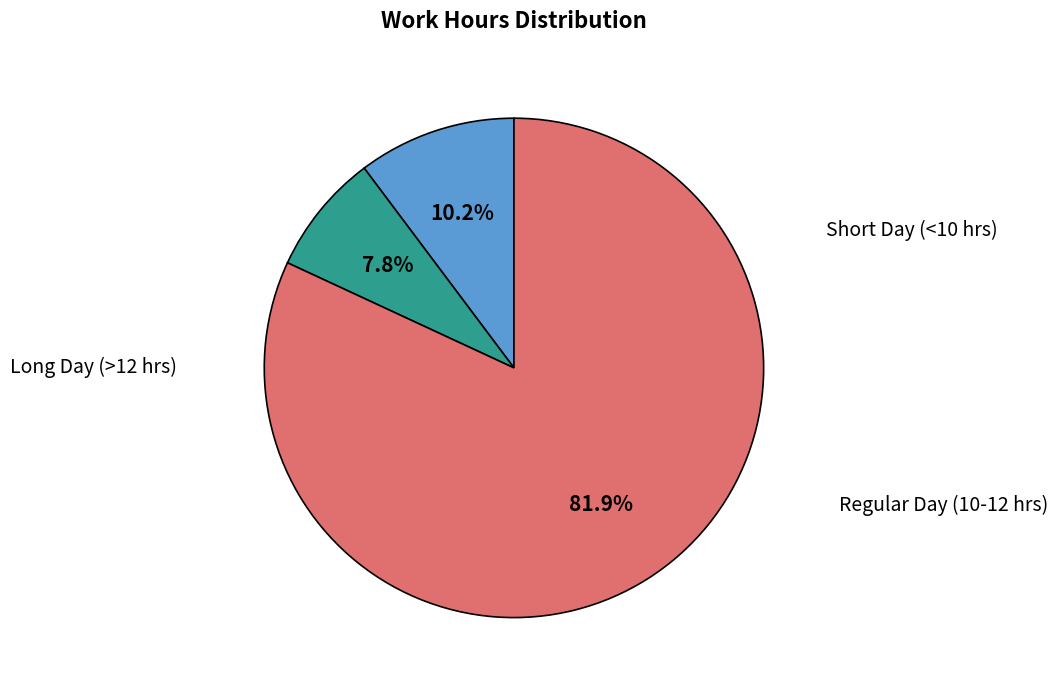

To the nearest percent, what is the difference between the largest and smallest slice percentages?

74%